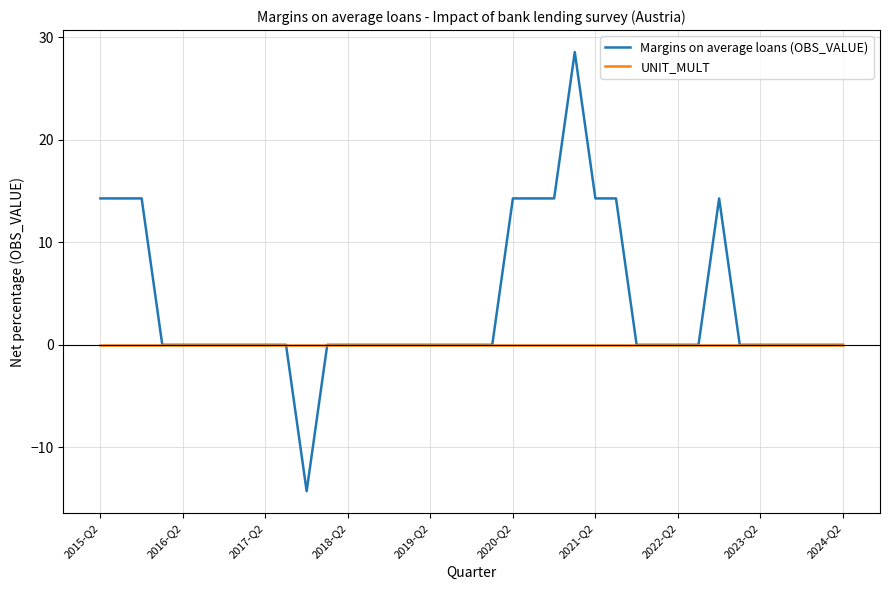

Which series has the widest spread of values?

Margins on average loans (OBS_VALUE)